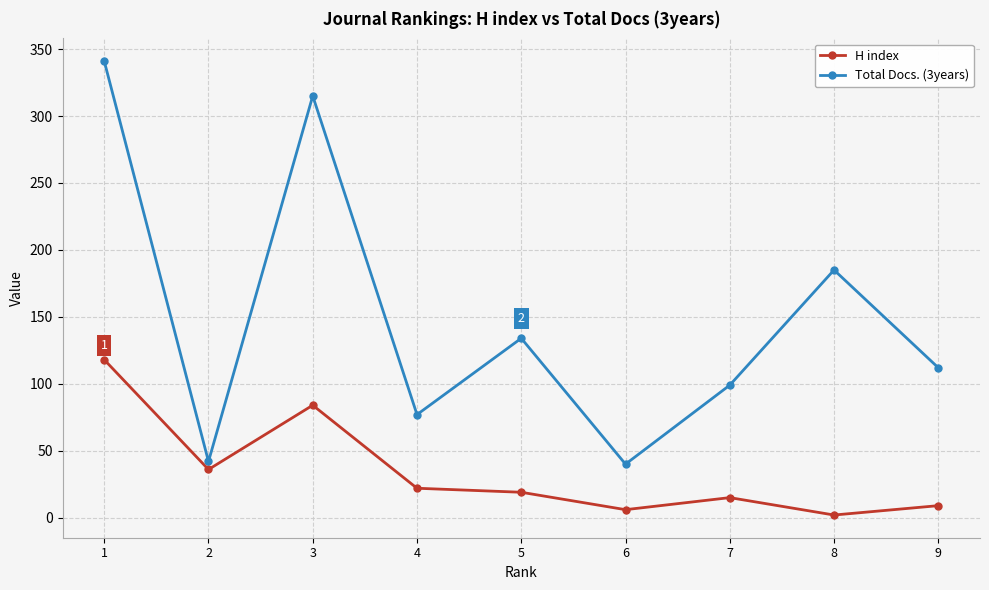

What are all the series names shown in the legend?

H index, Total Docs. (3years)